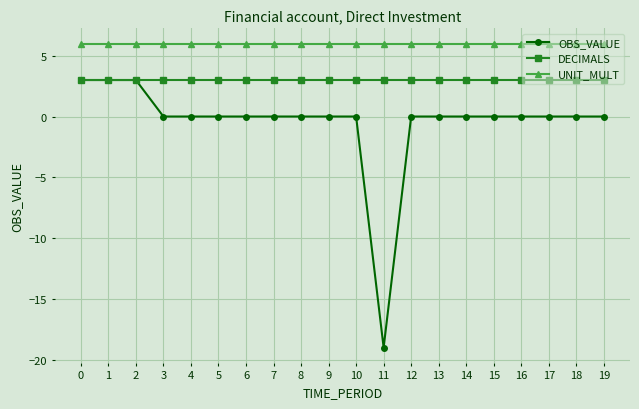

Which series has the widest spread of values?

OBS_VALUE